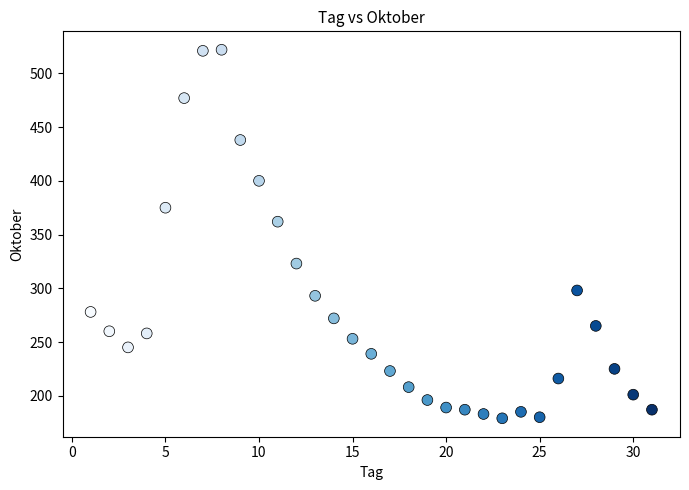

What is the range of Y values (max minus min)?

343